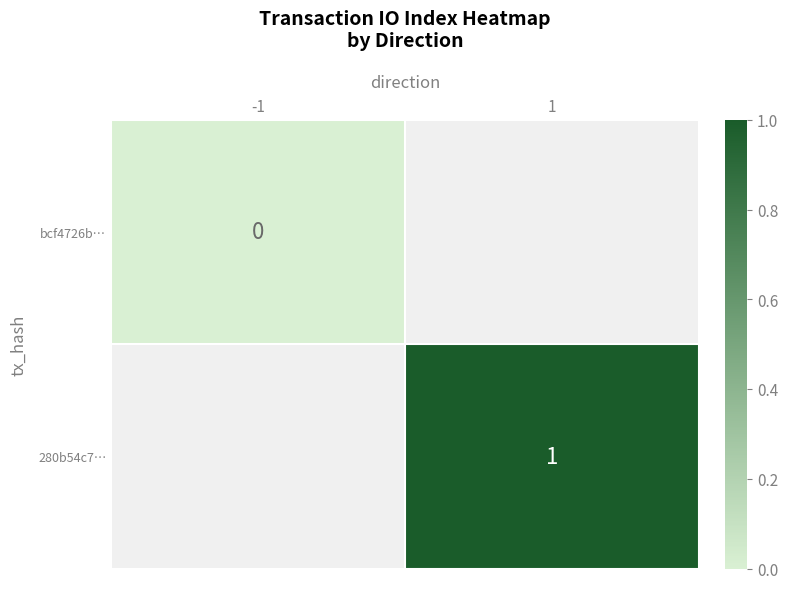

At how many categories does at least one series exceed 0?

1